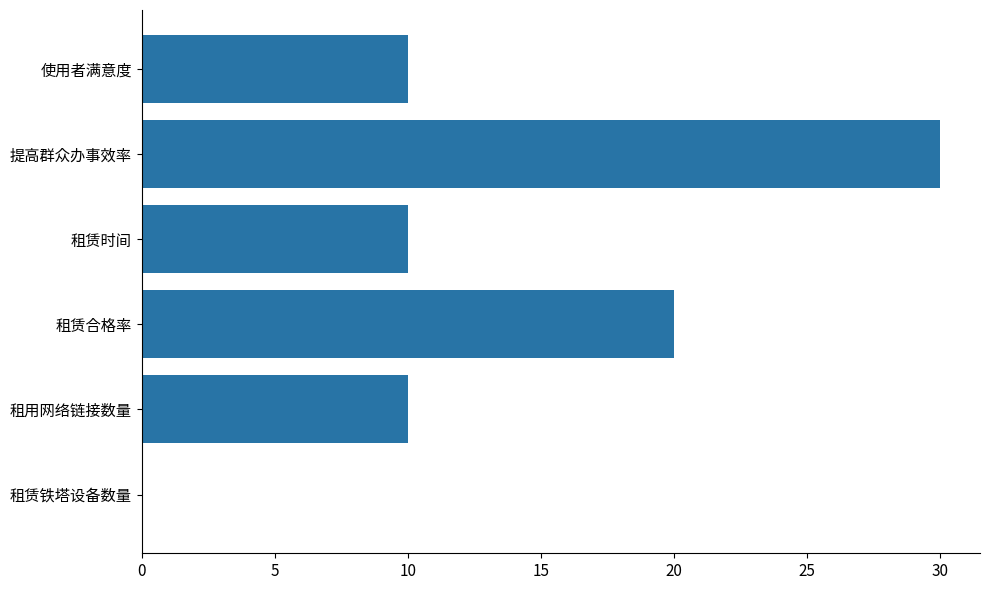

Count the number of data series in this chart.

1